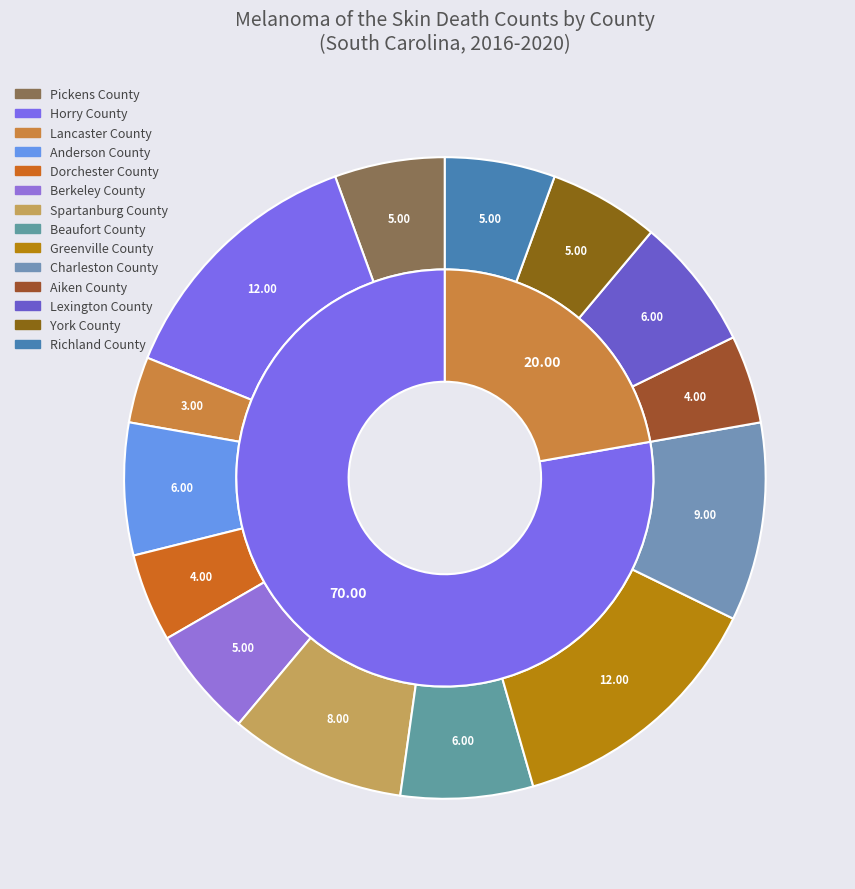

To the nearest percent, what is the average slice percentage?

7%